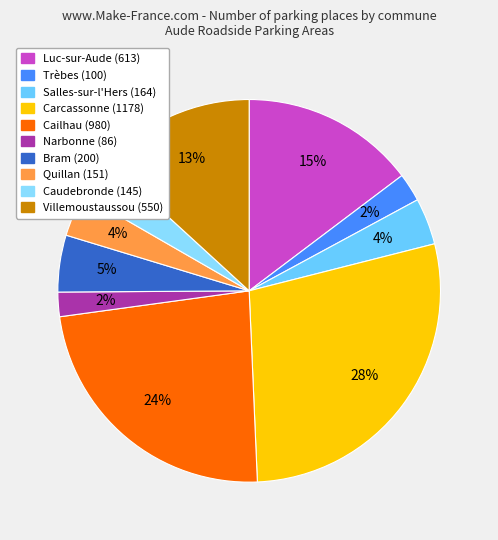

Which category has the smallest portion of the pie?

Narbonne